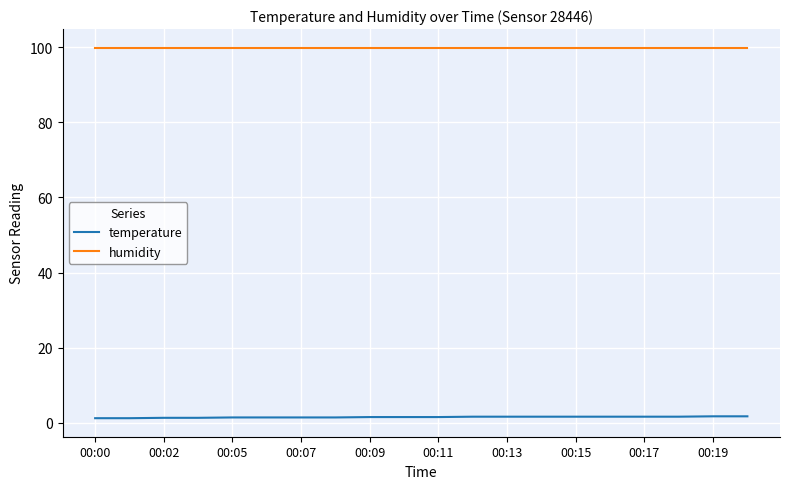

What is the minimum value for humidity?

99.9